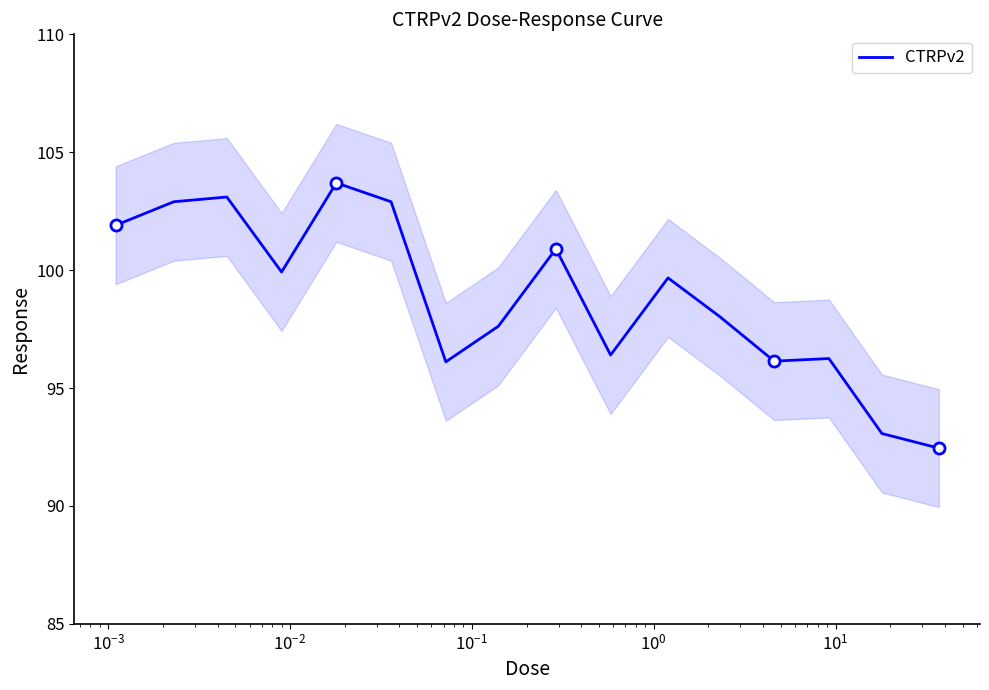

What is the lowest value of the CTRPv2 series?

92.5